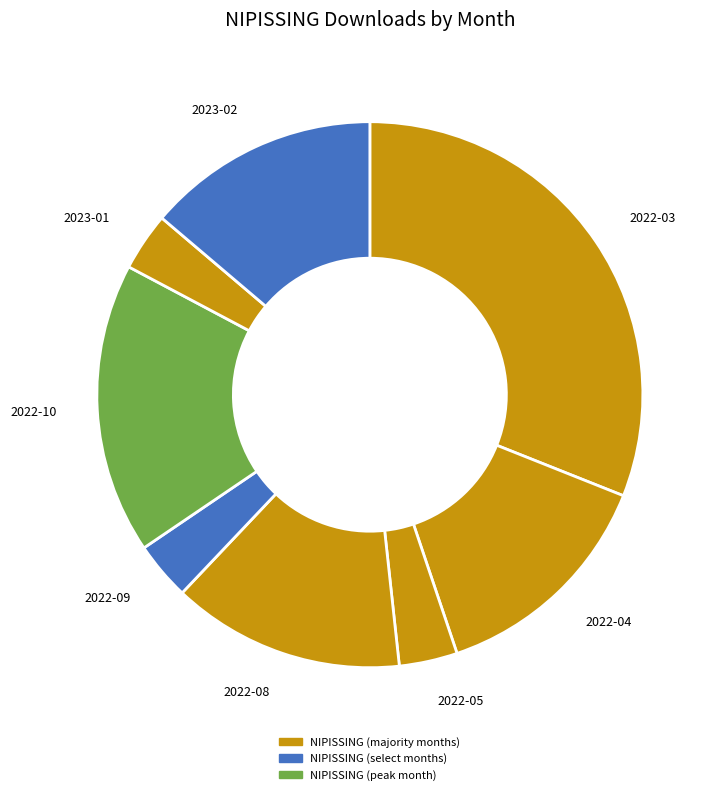

Is there any slice that represents more than half of the pie?

No